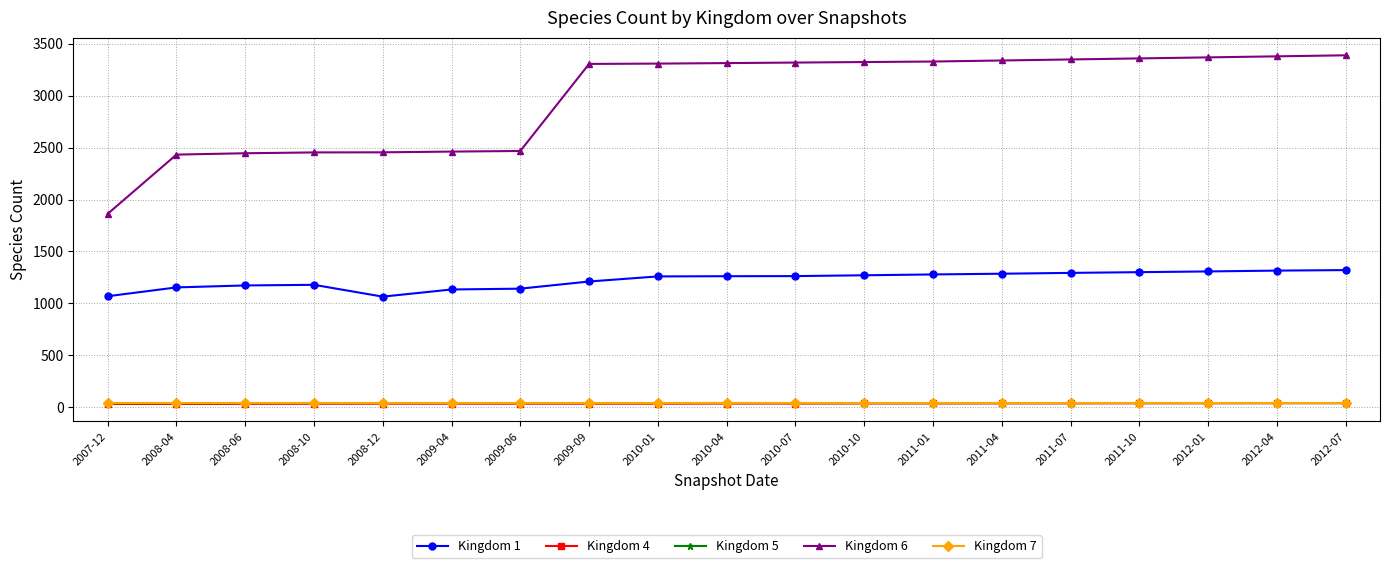

The value of Kingdom 6 at 2008-06 is 2446. True or false?

True